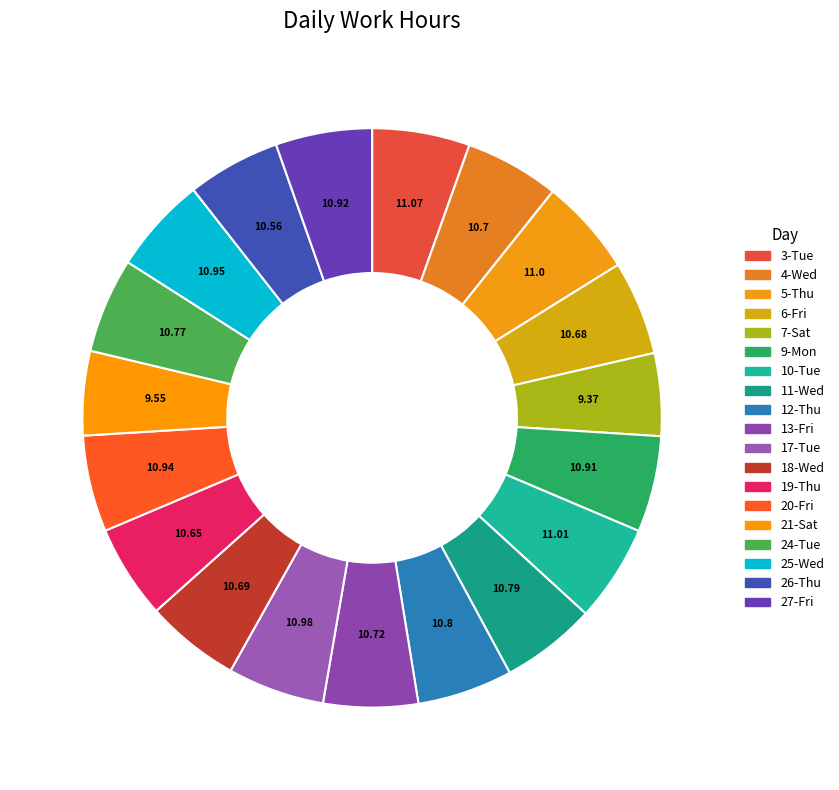

To the nearest percent, what portion does 5-Thu represent?

5%